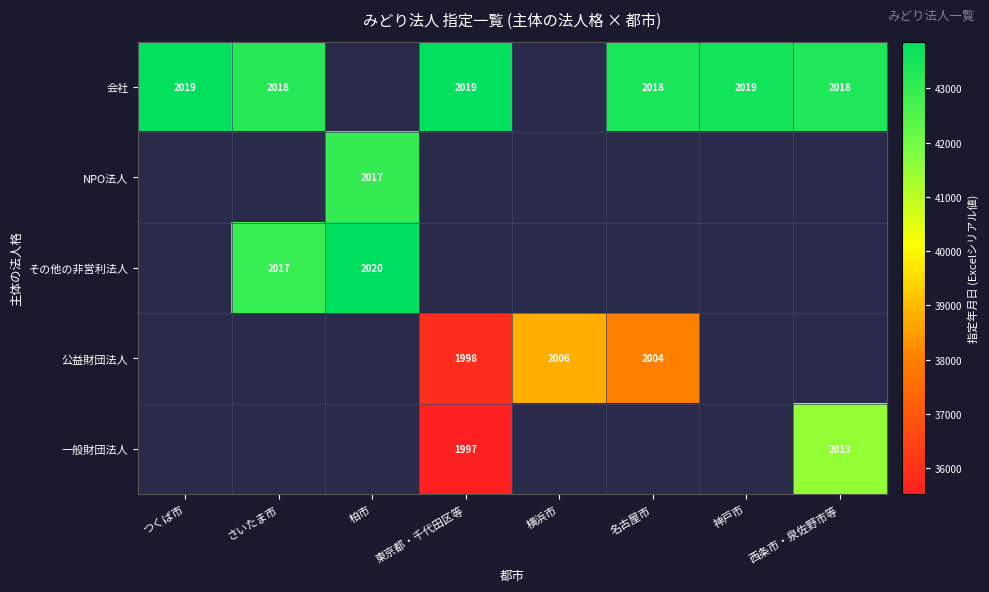

The value of NPO法人 at 柏市 is 436. True or false?

False